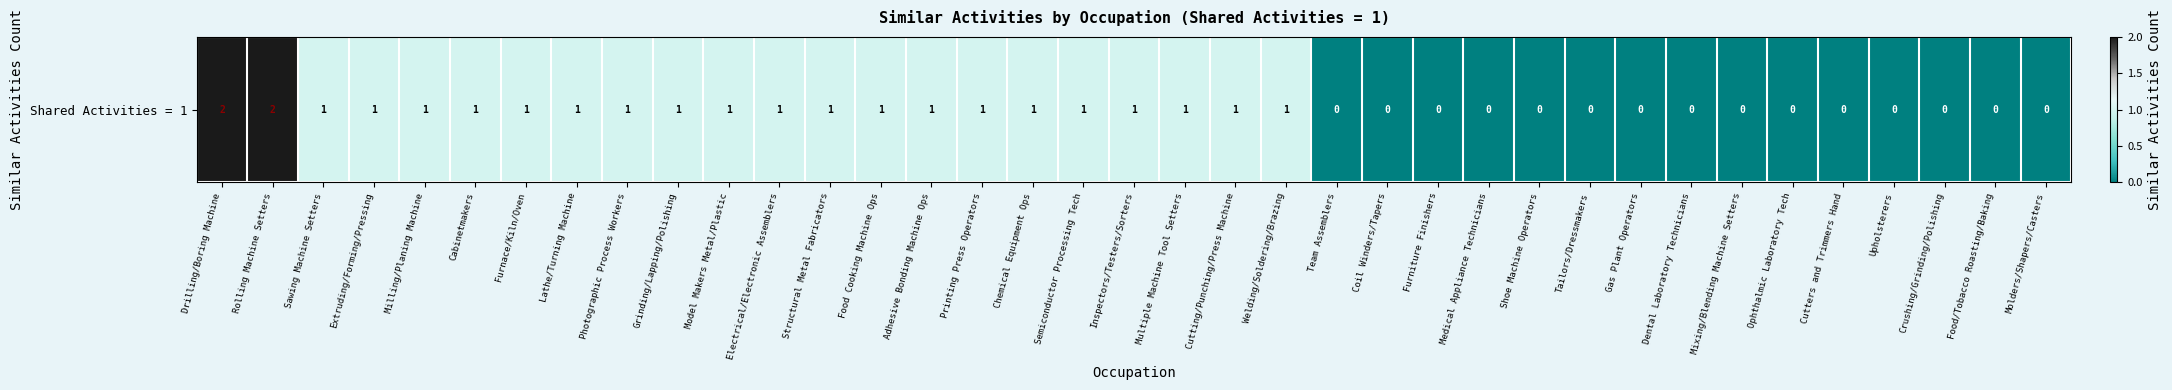

Reading left to right, extract all data points from this chart.

2	2	1	1	1	1	1	1	1	1	1	1	1	1	1	1	1	1	1	1	1	1	0	0	0	0	0	0	0	0	0	0	0	0	0	0	0